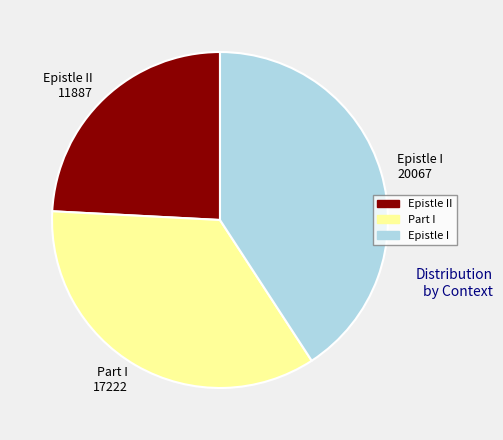

Is Epistle II the majority of the pie?

No